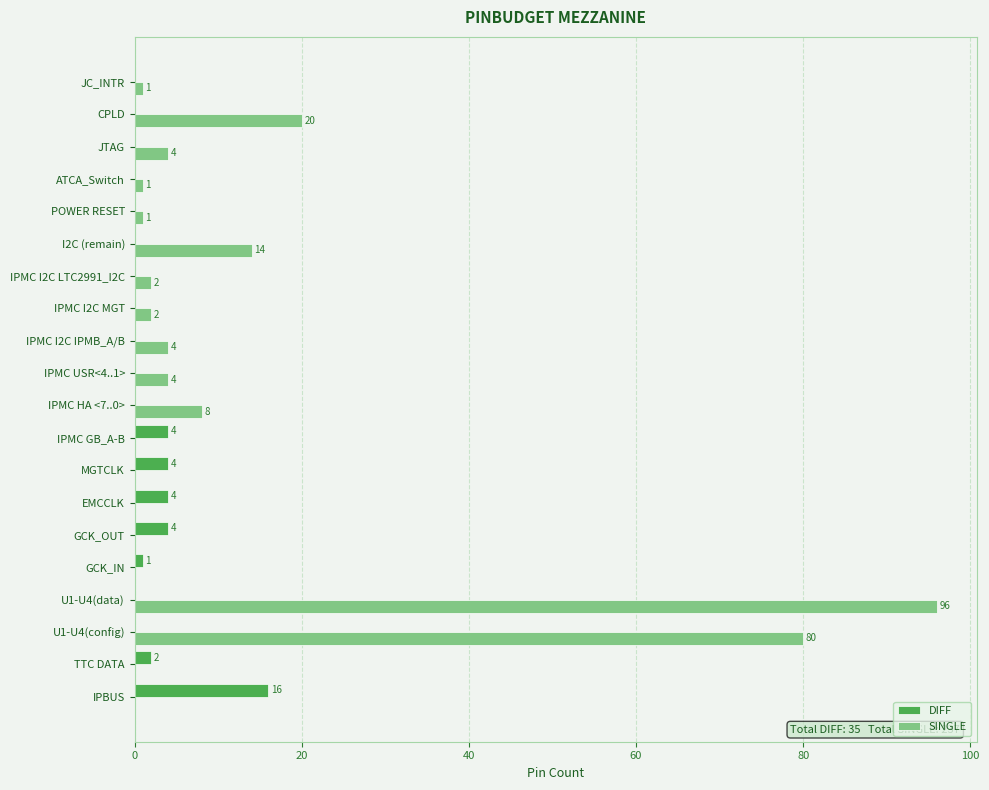

True or false: DIFF has a value of 7 at IPMC USR<4..1>.

False